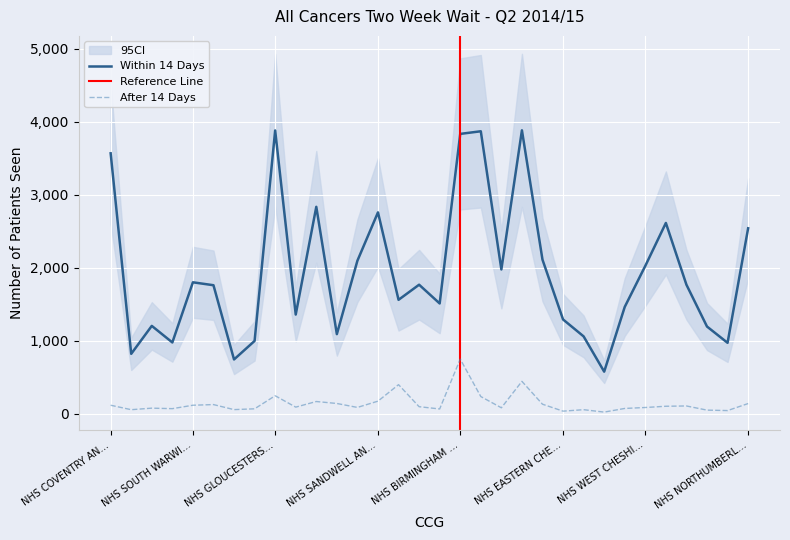

True or false: Within 14 Days and After 14 Days cross at least once.

False